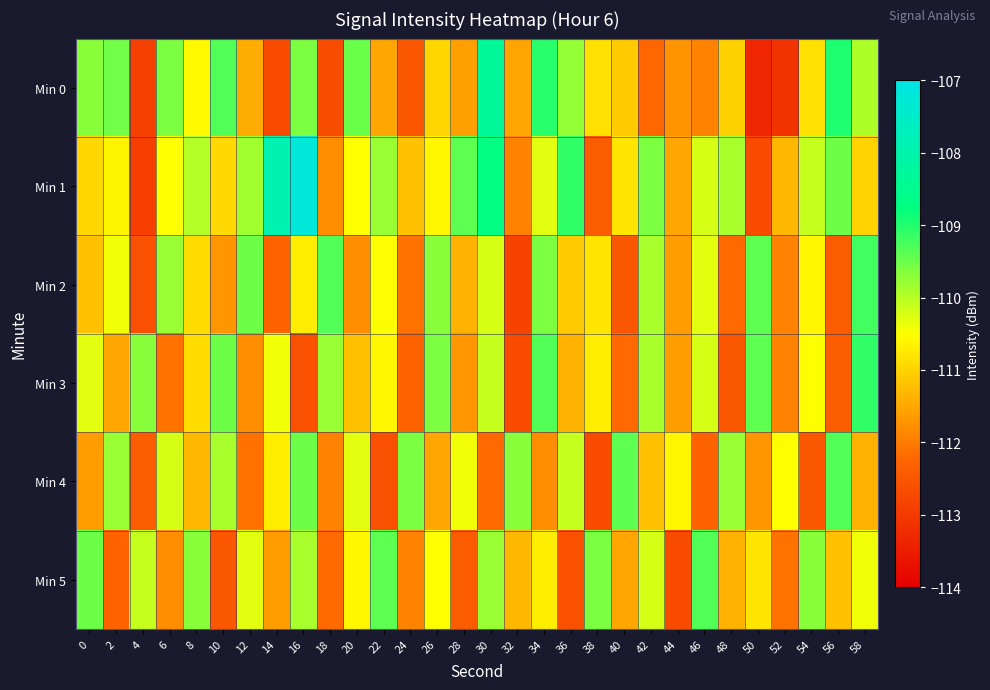

Reading left to right, extract all data points from this chart.

Min 0: 0=-109.7	2=-109.5	4=-112.9	6=-109.6	8=-110.6	10=-109.3	12=-111.4	14=-112.7	16=-109.6	18=-112.7	20=-109.5	22=-111.5	24=-112.5	26=-110.9	28=-111.6	30=-108.3	32=-111.5	34=-109.0	36=-109.8	38=-110.8	40=-111.1	42=-112.2	44=-111.7	46=-111.9	48=-111.0	50=-113.3	52=-113.1	54=-110.8	56=-109.0	58=-109.9
Min 1: 0=-111.0	2=-110.6	4=-112.9	6=-110.5	8=-110.0	10=-110.9	12=-109.9	14=-107.9	16=-107.2	18=-111.8	20=-110.5	22=-109.8	24=-111.2	26=-110.6	28=-109.4	30=-108.7	32=-111.9	34=-110.3	36=-109.1	38=-112.4	40=-110.8	42=-109.6	44=-111.5	46=-110.2	48=-109.9	50=-112.7	52=-111.3	54=-110.1	56=-109.5	58=-111.0
Min 2: 0=-111.2	2=-110.4	4=-112.6	6=-109.8	8=-110.9	10=-111.7	12=-109.5	14=-112.3	16=-110.7	18=-109.3	20=-111.8	22=-110.5	24=-112.1	26=-109.7	28=-111.4	30=-110.2	32=-112.8	34=-109.6	36=-111.1	38=-110.8	40=-112.5	42=-109.9	44=-111.6	46=-110.3	48=-112.2	50=-109.4	52=-111.9	54=-110.6	56=-112.4	58=-109.2
Min 3: 0=-110.3	2=-111.5	4=-109.7	6=-112.1	8=-110.9	10=-109.5	12=-111.8	14=-110.4	16=-112.6	18=-109.8	20=-111.2	22=-110.6	24=-112.3	26=-109.6	28=-111.7	30=-110.1	32=-112.7	34=-109.3	36=-111.4	38=-110.7	40=-112.2	42=-109.9	44=-111.6	46=-110.2	48=-112.5	50=-109.4	52=-111.9	54=-110.5	56=-112.4	58=-109.1
Min 4: 0=-111.6	2=-109.8	4=-112.4	6=-110.2	8=-111.3	10=-109.9	12=-112.1	14=-110.7	16=-109.5	18=-111.9	20=-110.3	22=-112.6	24=-109.6	26=-111.5	28=-110.4	30=-112.2	32=-109.7	34=-111.8	36=-110.1	38=-112.7	40=-109.4	42=-111.2	44=-110.6	46=-112.3	48=-109.8	50=-111.7	52=-110.5	54=-112.5	56=-109.3	58=-111.4
Min 5: 0=-109.5	2=-112.3	4=-110.1	6=-111.8	8=-109.7	10=-112.5	12=-110.3	14=-111.6	16=-109.9	18=-112.2	20=-110.6	22=-109.4	24=-111.9	26=-110.5	28=-112.4	30=-109.8	32=-111.3	34=-110.7	36=-112.6	38=-109.6	40=-111.5	42=-110.2	44=-112.7	46=-109.3	48=-111.4	50=-110.8	52=-112.1	54=-109.7	56=-111.2	58=-110.4